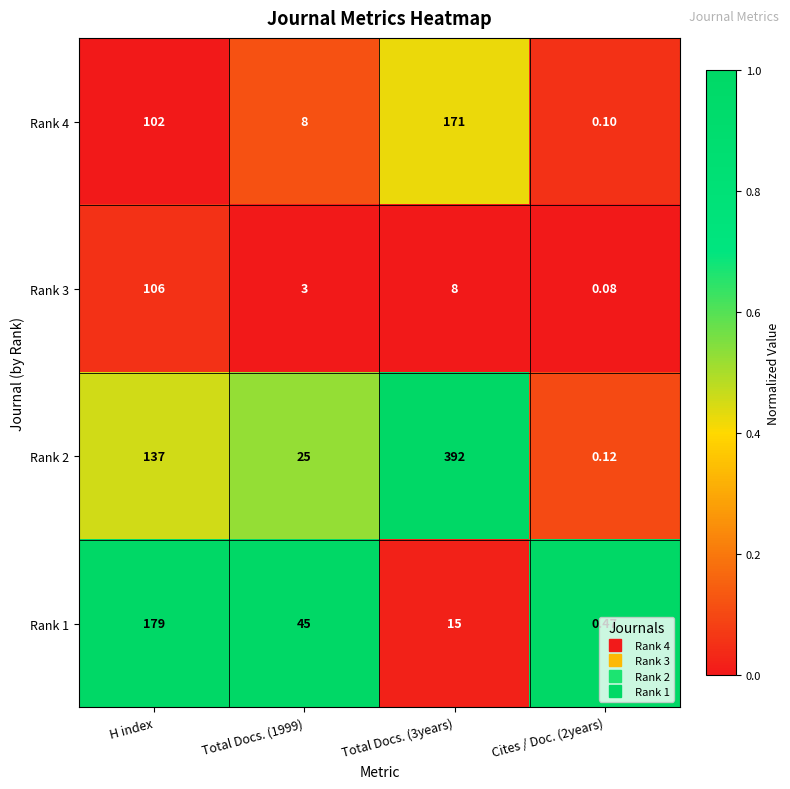

At which label does Rank 1 first exceed 45?

H index